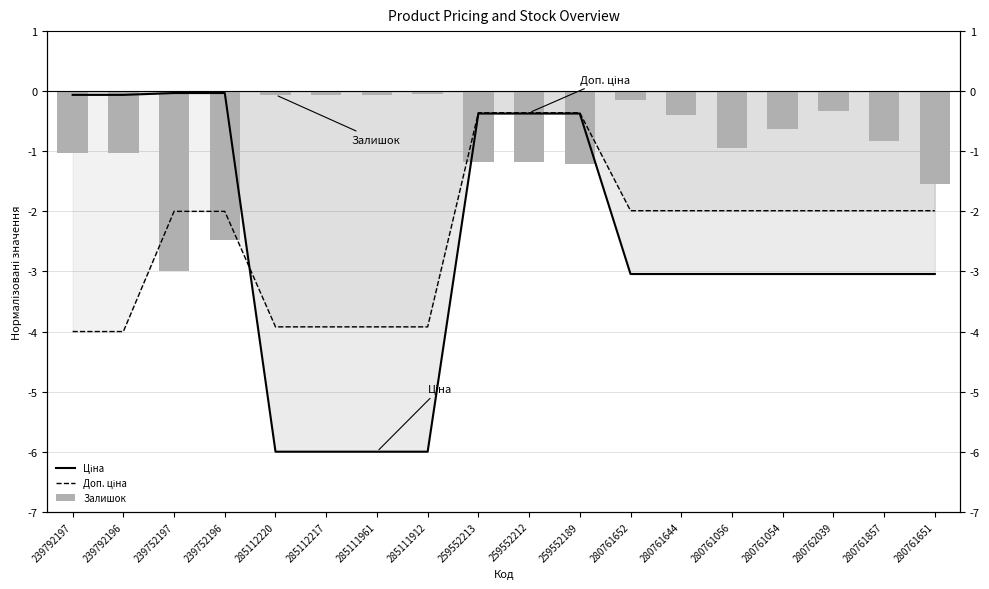

At which label does Залишок reach its peak?

285111912